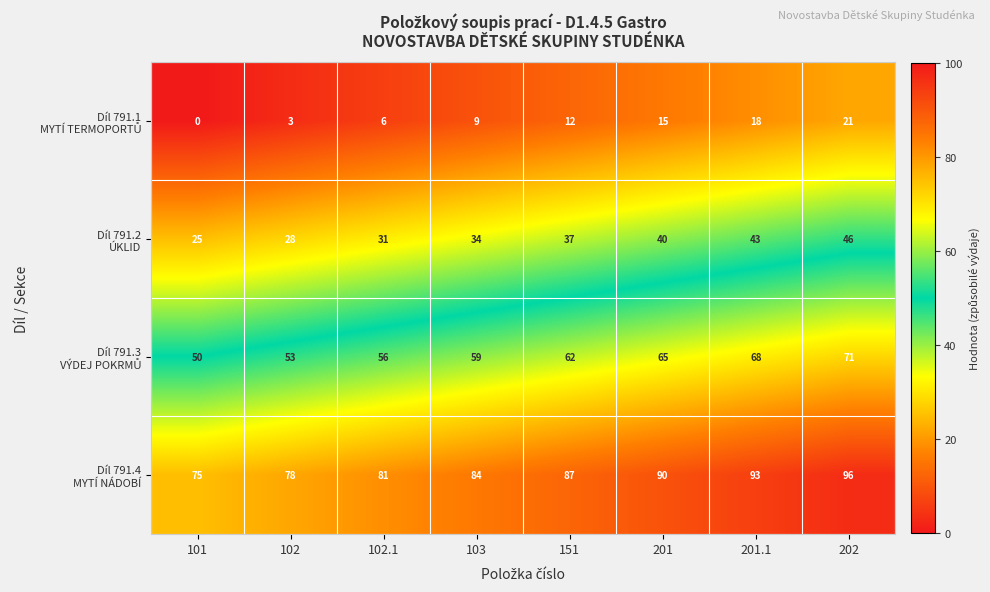

What is the difference between the highest and lowest values at 103?

75